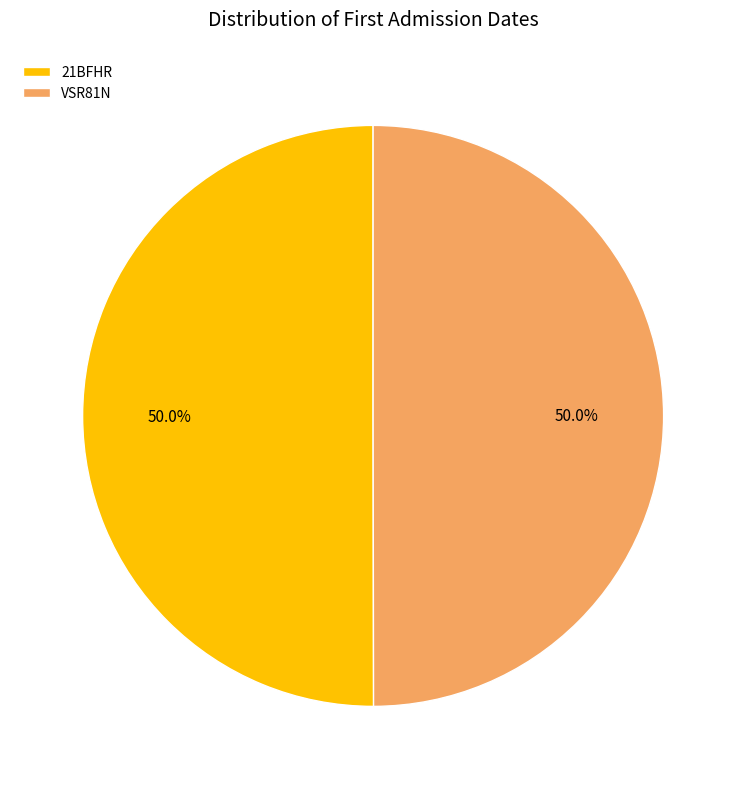

To the nearest percent, what is the average slice percentage?

50%